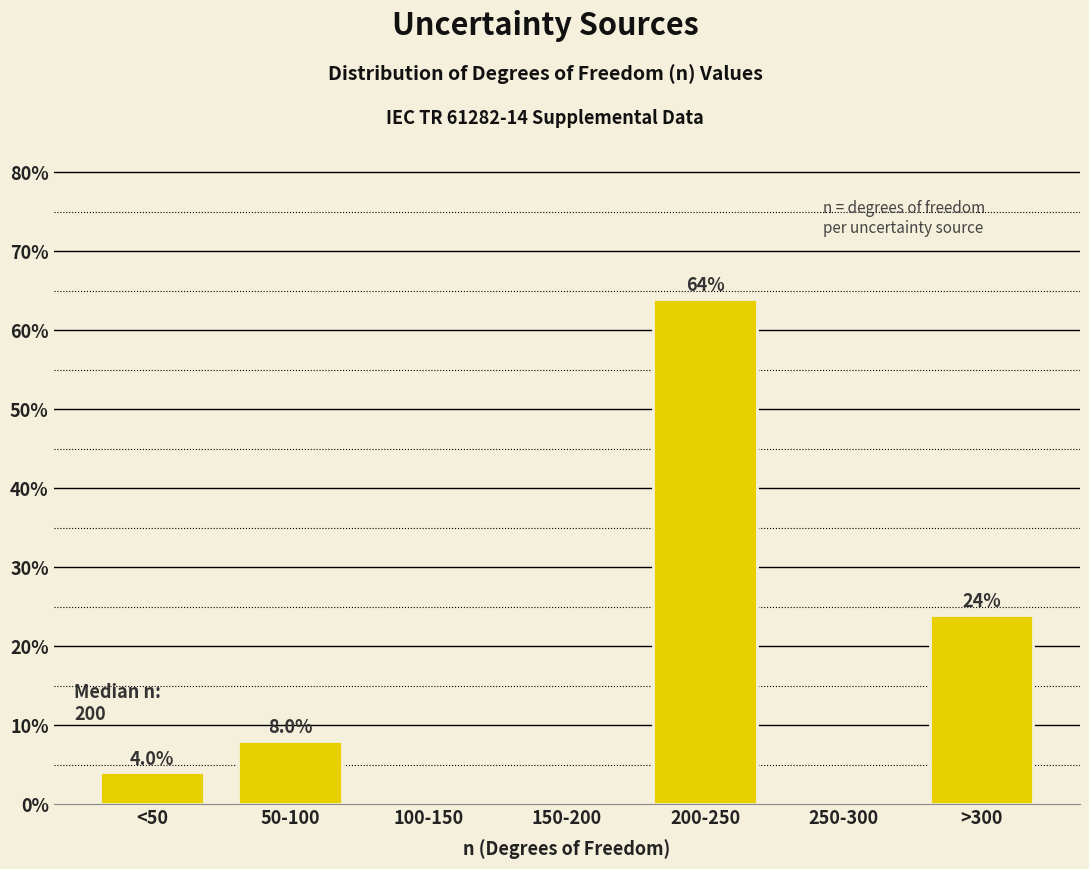

Reading right to left, extract all data points from this chart.

>300=24	250-300=0	200-250=64	150-200=0	100-150=0	50-100=8	<50=4